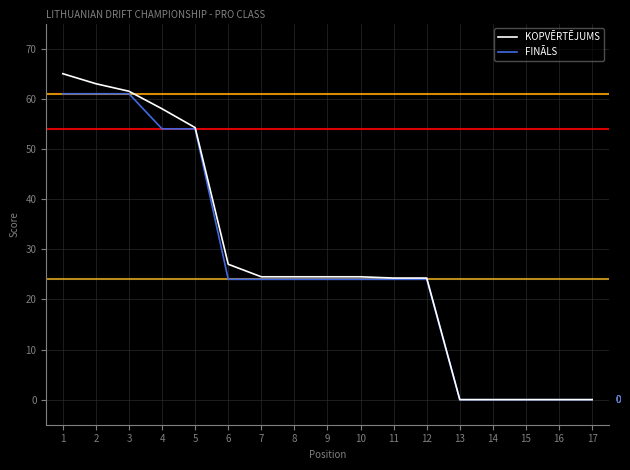

Is the value of FINĀLS at 5 greater than the value of KOPVĒRTĒJUMS at 15?

Yes